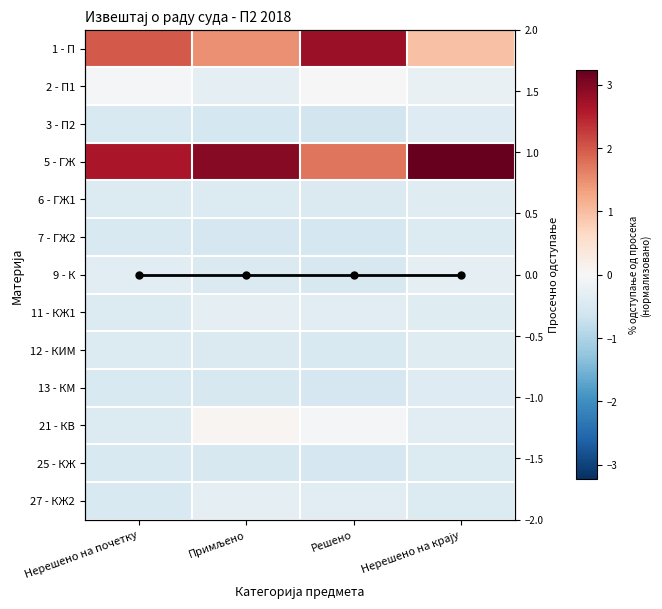

The 11 - КЖ1 series shows -0.5 at Примљено. True or false?

False